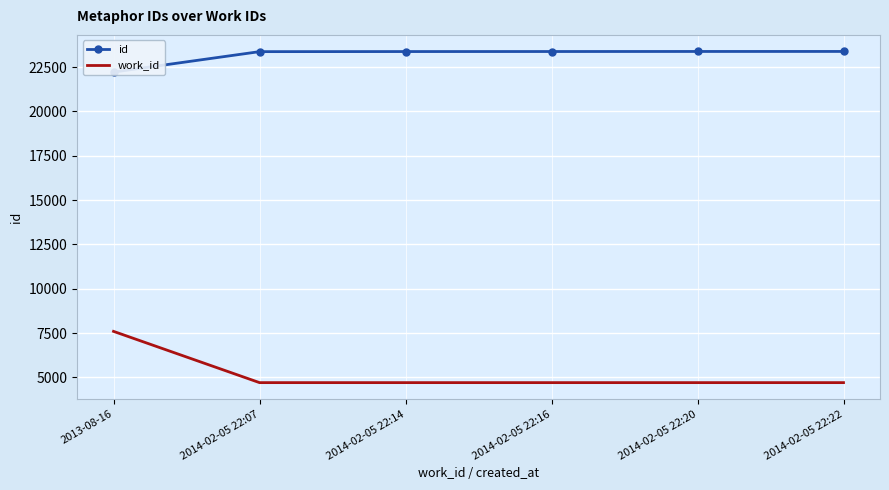

True or false: id has a value of 39108 at 2014-02-05 22:20.

False